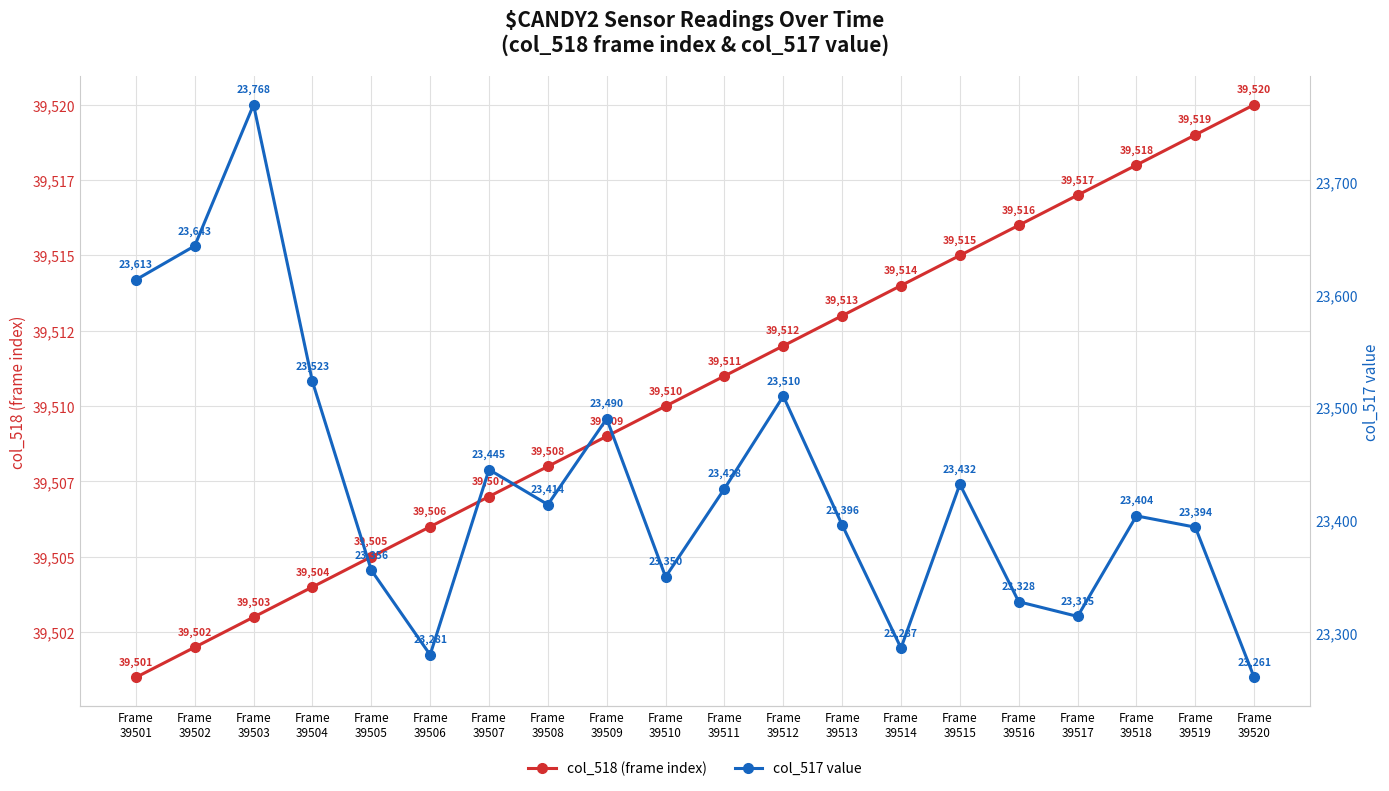

List the series in order of their peak value, highest first.

col_518 (frame index), col_517 value